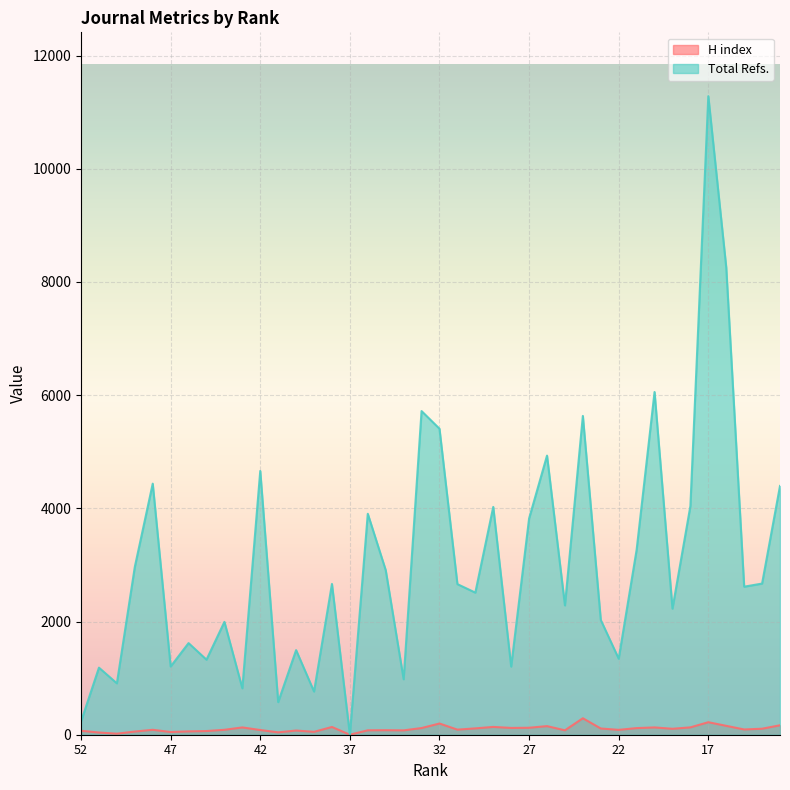

Where does the H index series first go above 93?

43